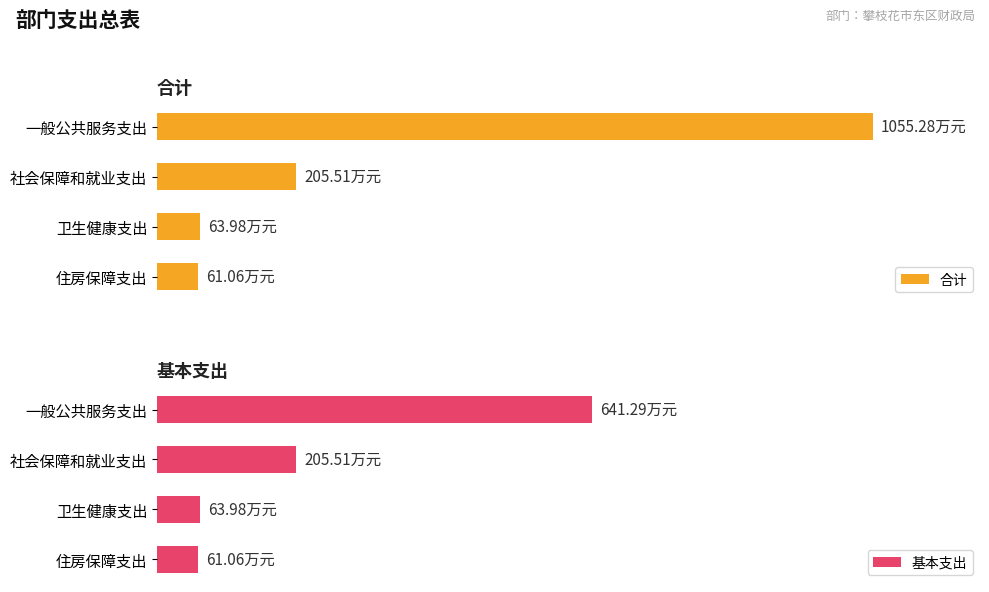

What is the minimum value for 合计?

61.1